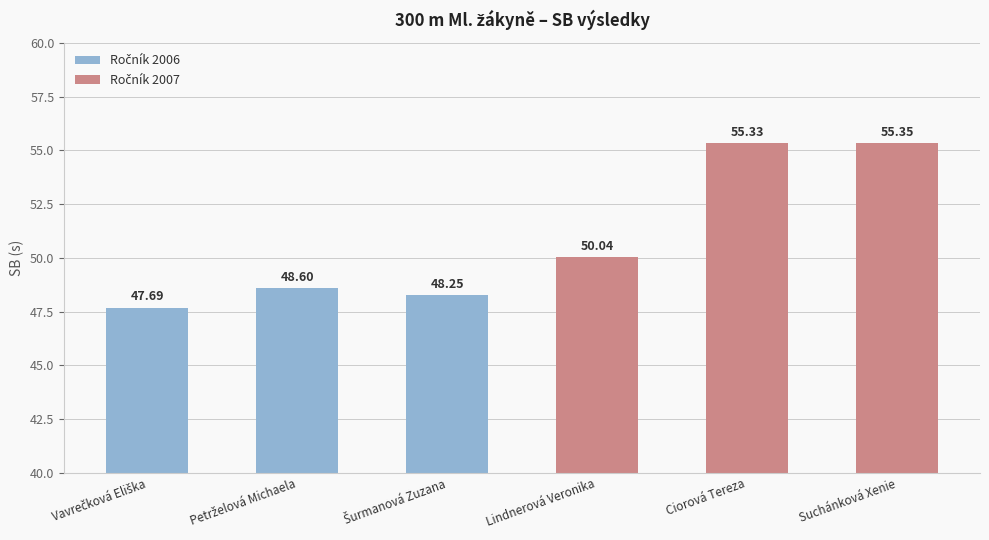

How many data points does each series have?

3